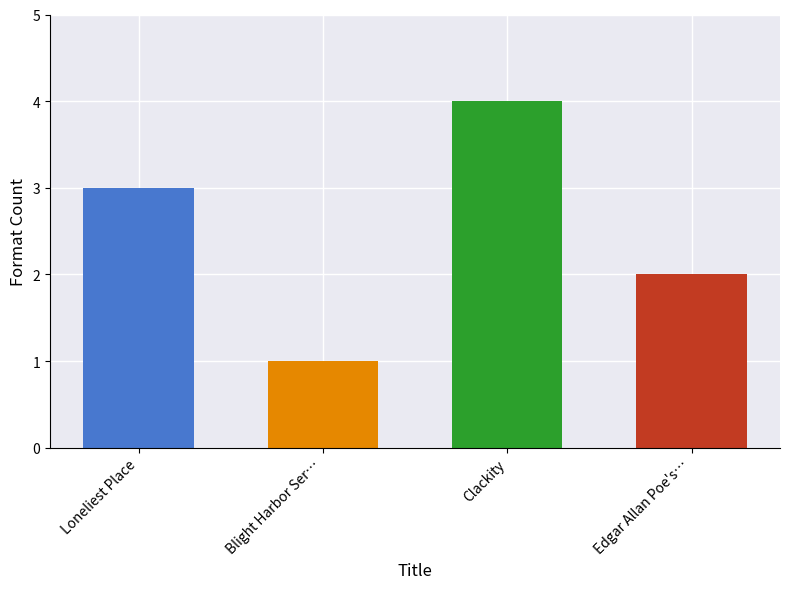

How many bars are there in total?

4